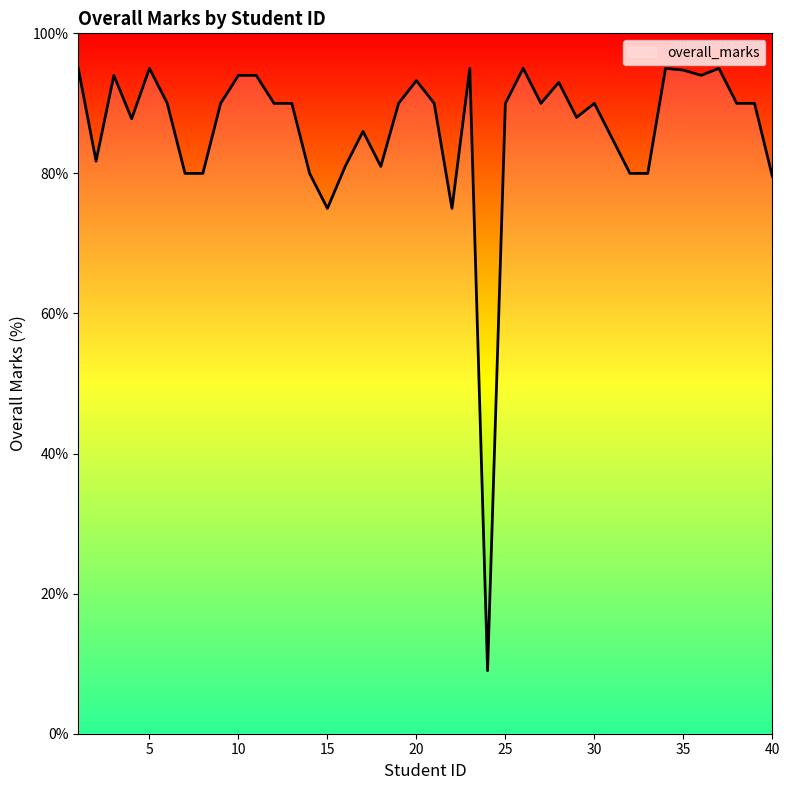

What is the maximum value shown in the chart?

95.0